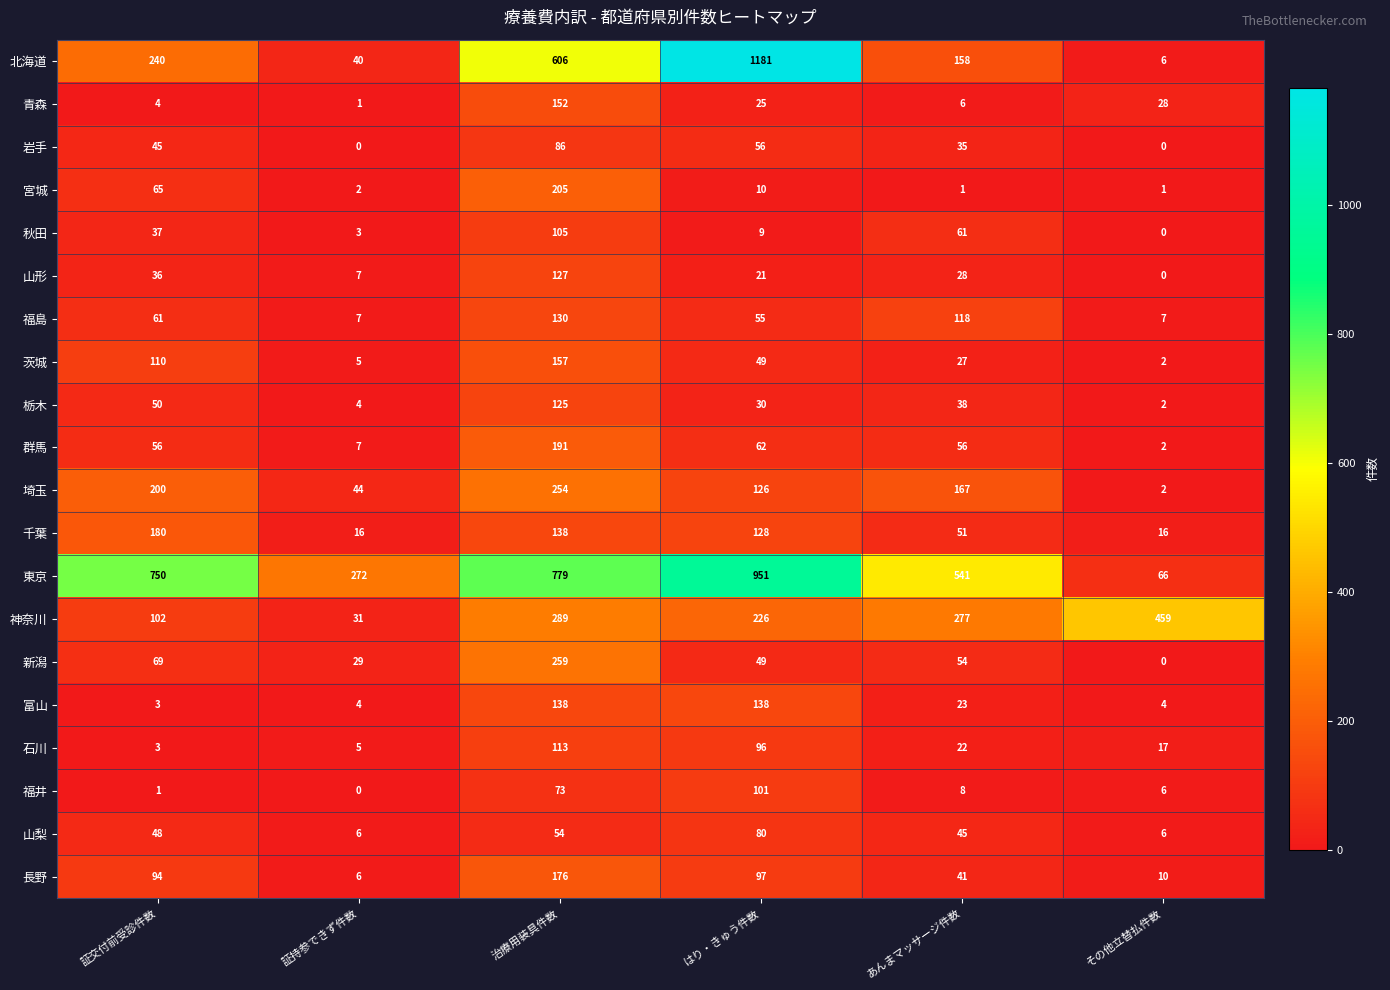

Rank the series by their maximum value, from highest to lowest.

北海道, 東京, 神奈川, 新潟, 埼玉, 宮城, 群馬, 千葉, 長野, 茨城, 青森, 富山, 福島, 山形, 栃木, 石川, 秋田, 福井, 岩手, 山梨